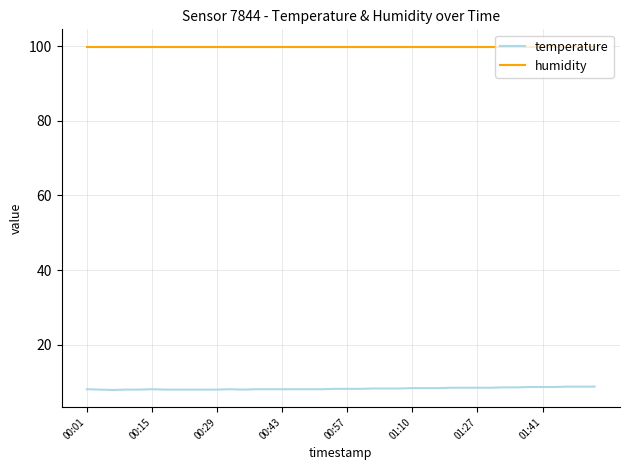

True or false: humidity and temperature intersect in this chart.

False